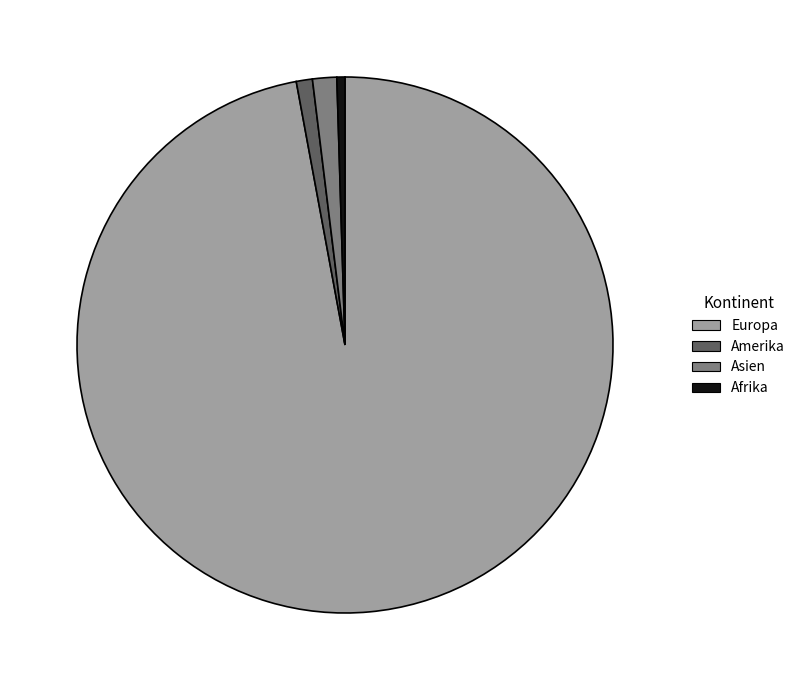

Is the sum of Afrika and Europa greater than half?

Yes